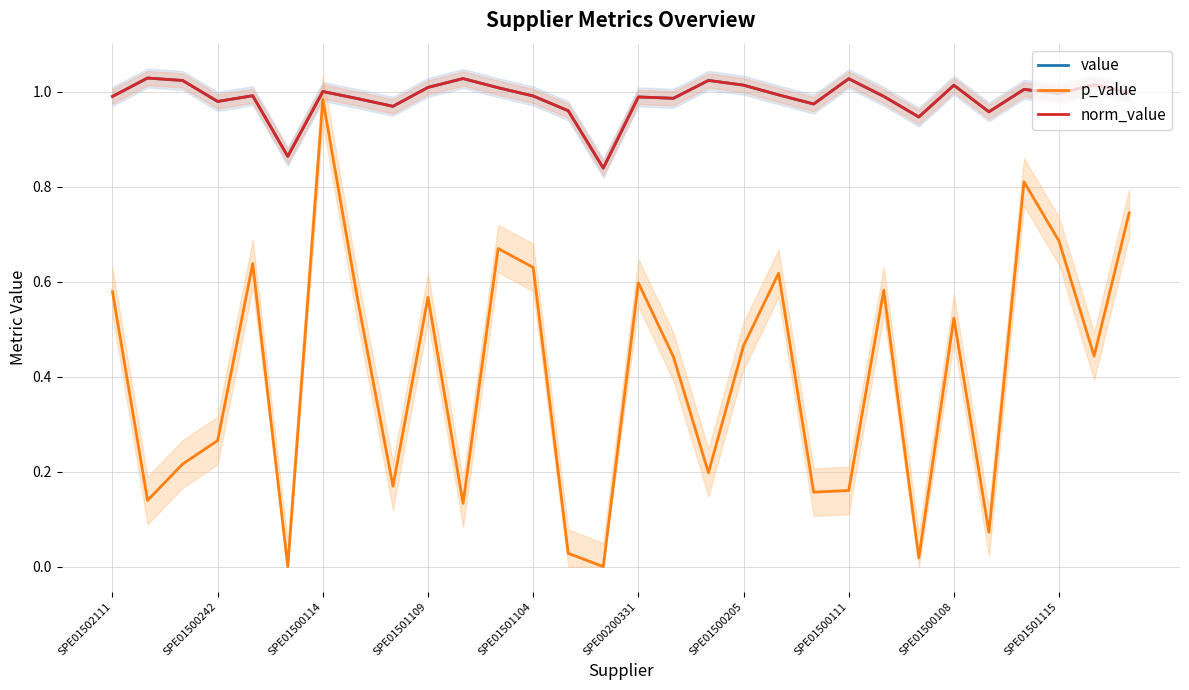

What is the difference between the highest and lowest values at 14?

0.8